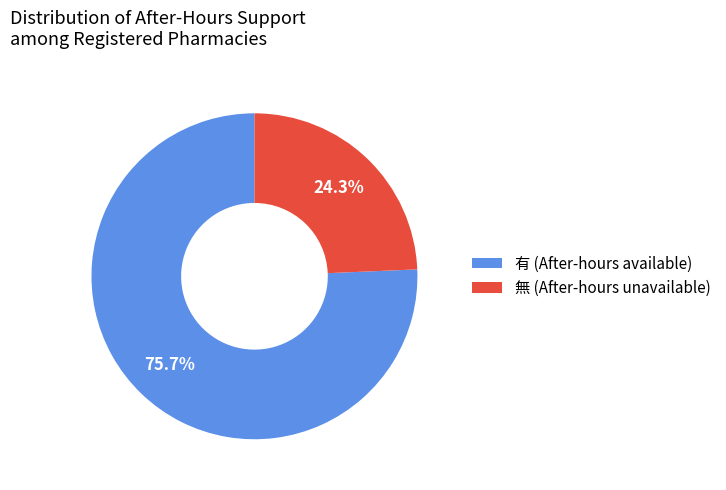

Combined, what portion of the pie is 有 (After-hours available) and 無 (After-hours unavailable)?

100.0%